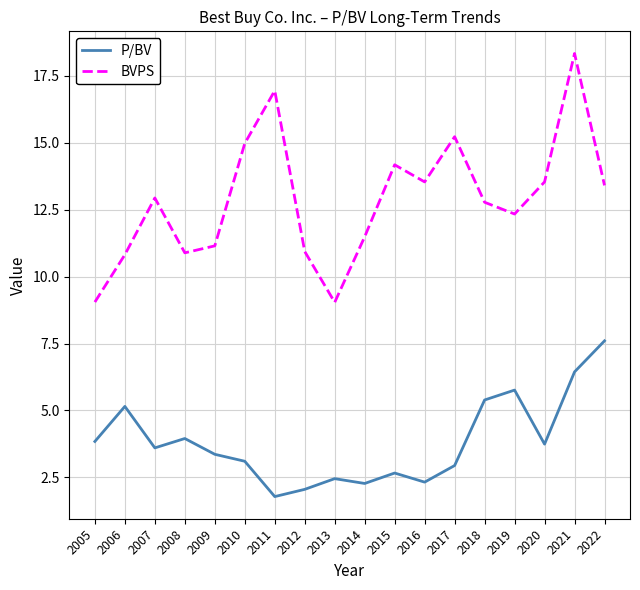

Between 2014 and 2020, which series saw the biggest shift?

BVPS